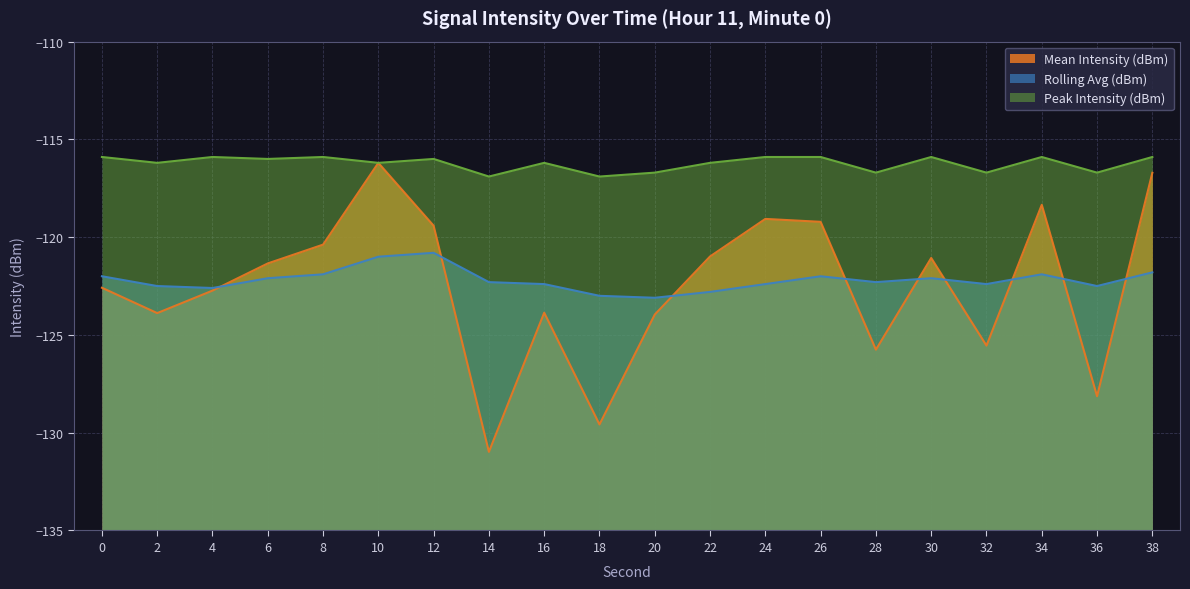

Read the Mean Intensity (dBm) value at 0.

-122.6